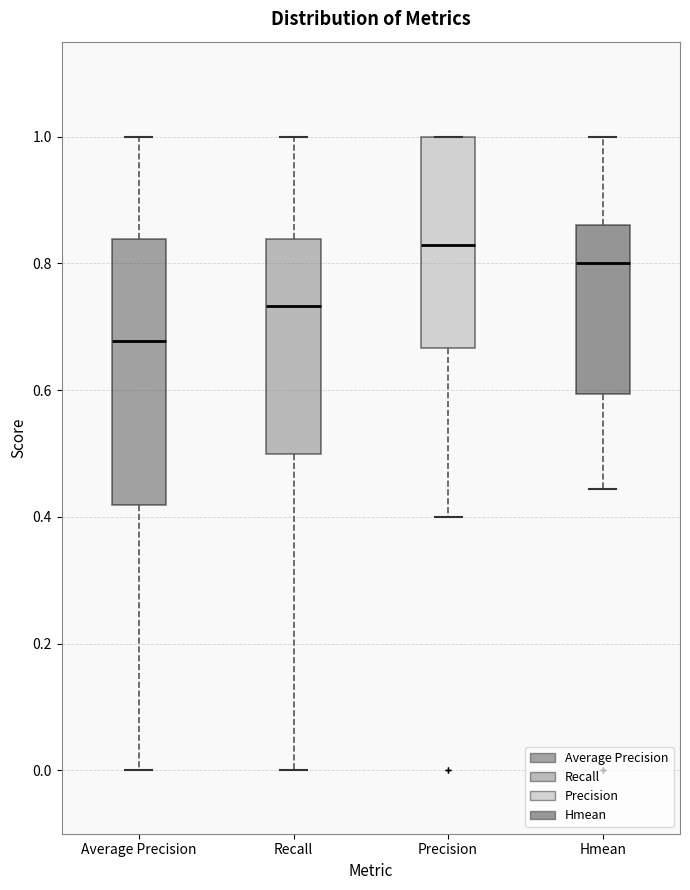

Which box is the tallest, from its lower edge to its upper edge?

Average Precision